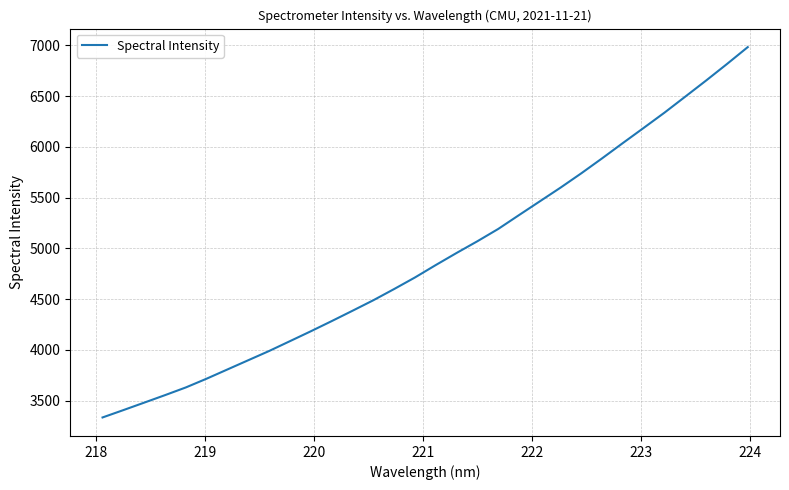

What is the difference between the maximum and minimum values?

3650.3